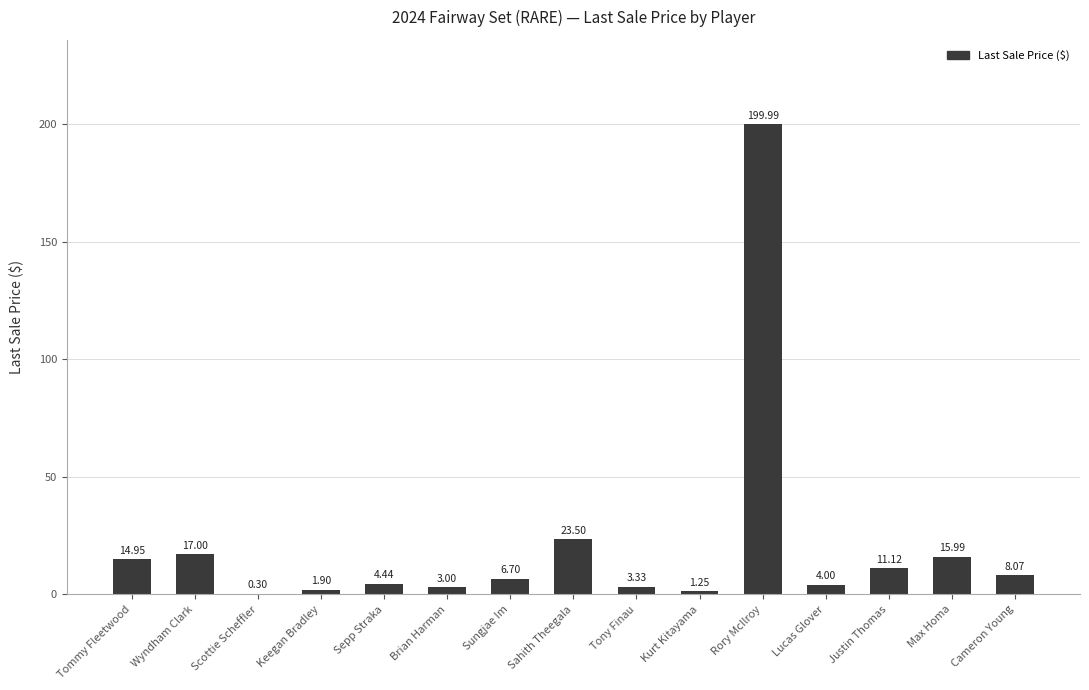

Which label corresponds to the largest value in the chart?

Rory McIlroy